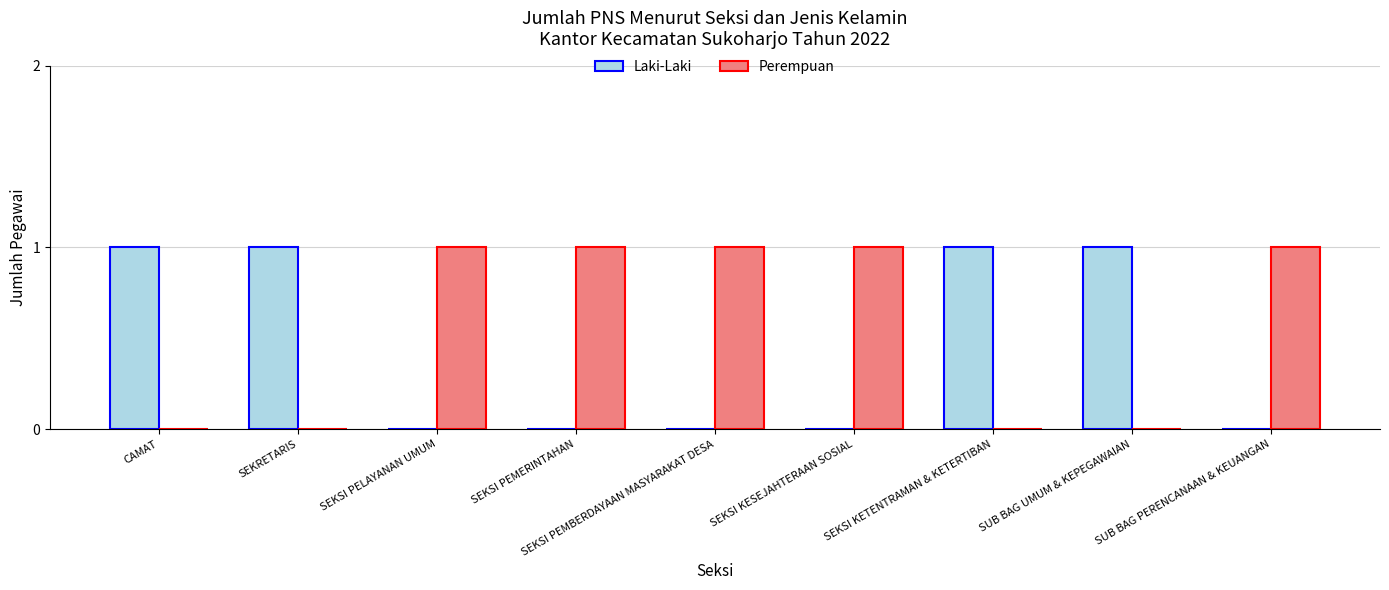

Reading left to right, list all the values displayed in this chart.

Laki-Laki: CAMAT=1	SEKRETARIS=1	SEKSI PELAYANAN UMUM=0	SEKSI PEMERINTAHAN=0	SEKSI PEMBERDAYAAN MASYARAKAT DESA=0	SEKSI KESEJAHTERAAN SOSIAL=0	SEKSI KETENTRAMAN & KETERTIBAN=1	SUB BAG UMUM & KEPEGAWAIAN=1	SUB BAG PERENCANAAN & KEUANGAN=0
Perempuan: CAMAT=0	SEKRETARIS=0	SEKSI PELAYANAN UMUM=1	SEKSI PEMERINTAHAN=1	SEKSI PEMBERDAYAAN MASYARAKAT DESA=1	SEKSI KESEJAHTERAAN SOSIAL=1	SEKSI KETENTRAMAN & KETERTIBAN=0	SUB BAG UMUM & KEPEGAWAIAN=0	SUB BAG PERENCANAAN & KEUANGAN=1